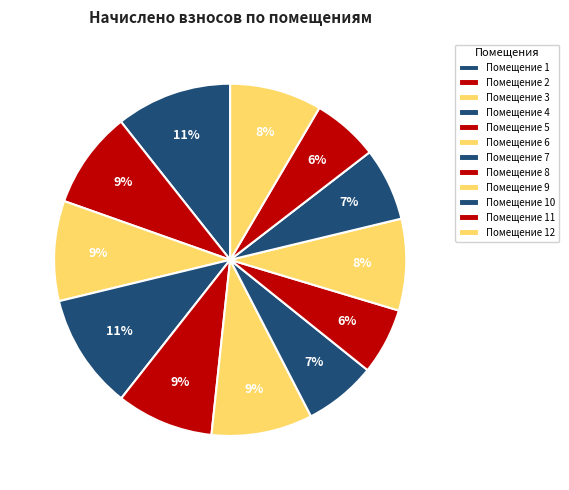

What is the largest slice in the pie chart?

1